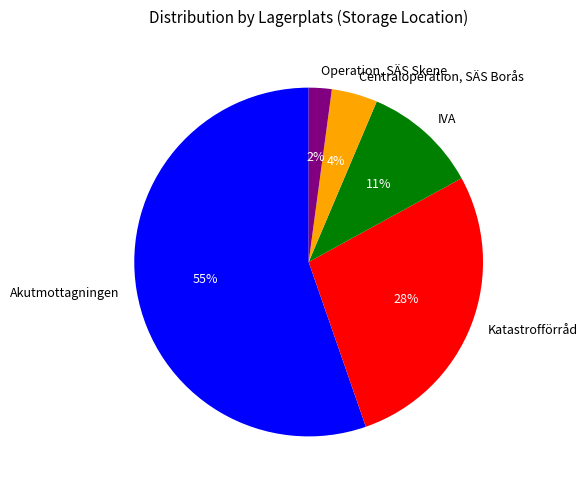

To the nearest percent, what is the difference between the Operation, SÄS Skene and IVA slice percentages?

9%